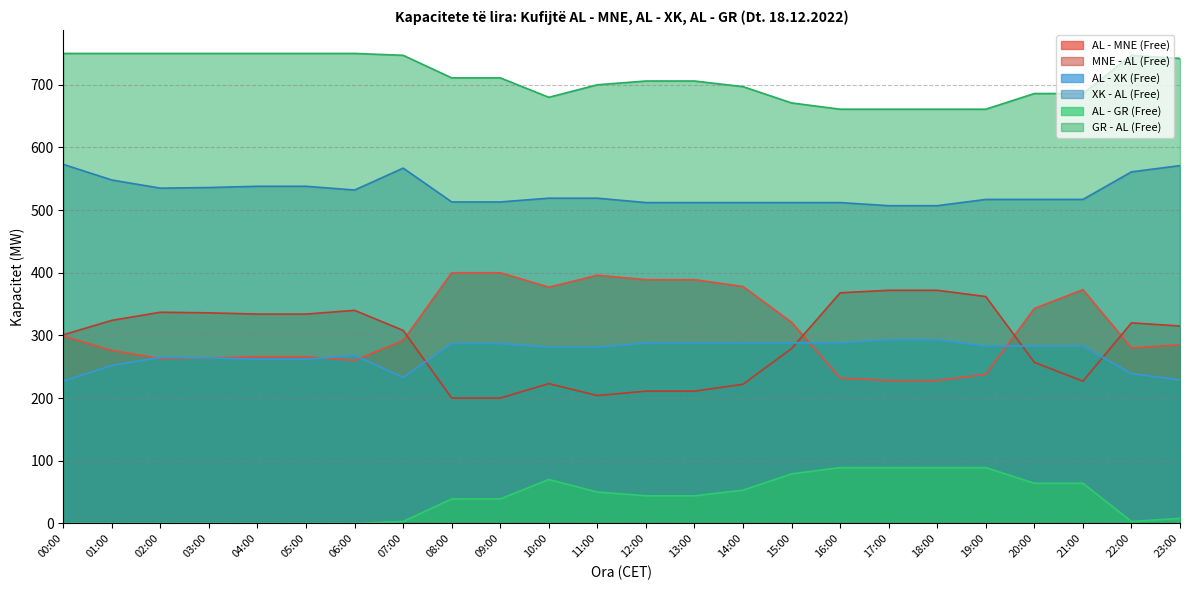

True or false: AL - GR (Free) and AL - MNE (Free) intersect in this chart.

False